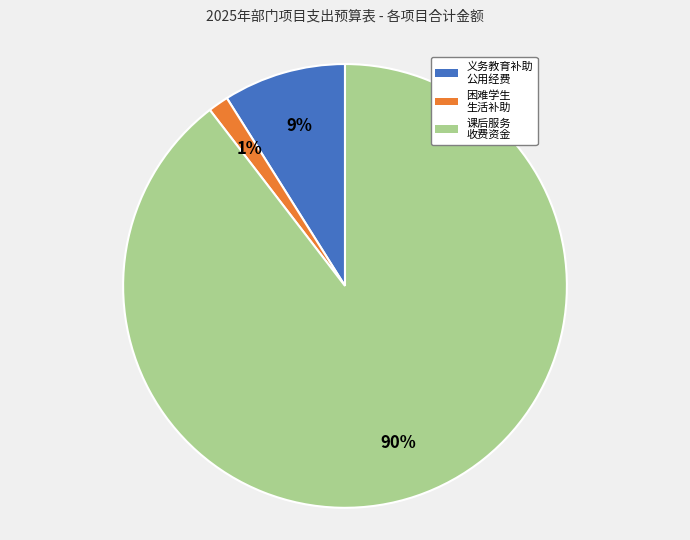

To the nearest percent, what is the average slice percentage?

33%